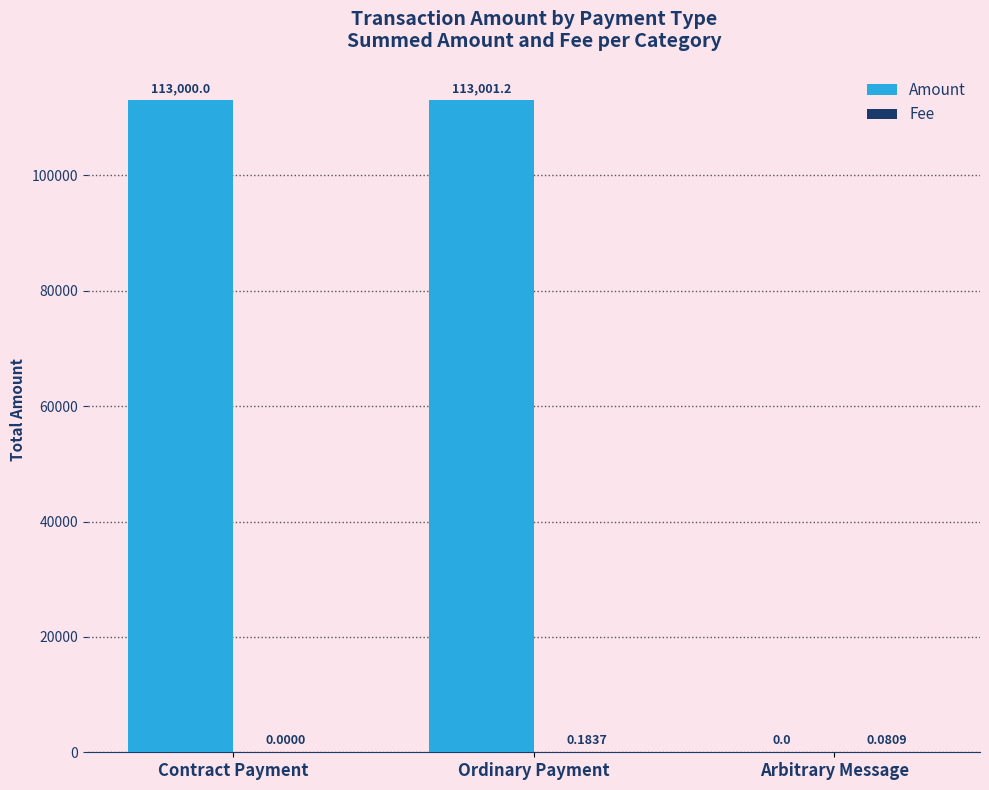

Between Contract Payment and Ordinary Payment, which series saw the biggest shift?

Amount